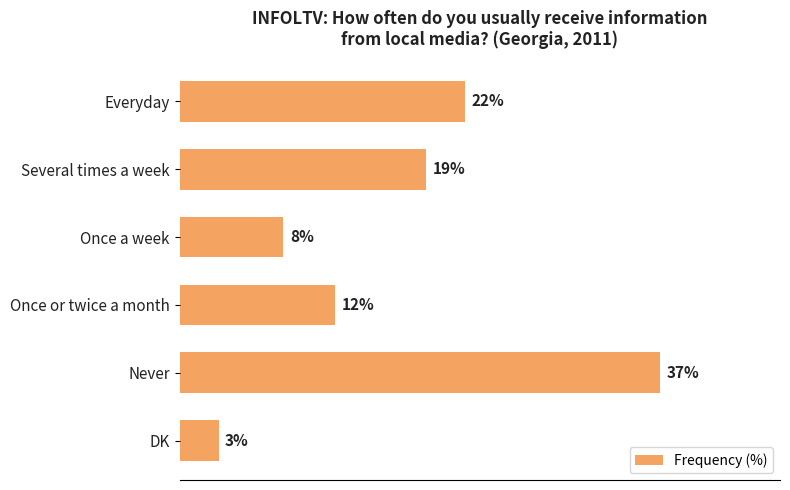

Rank the categories by value from lowest to highest.

DK, Once a week, Once or twice a month, Several times a week, Everyday, Never